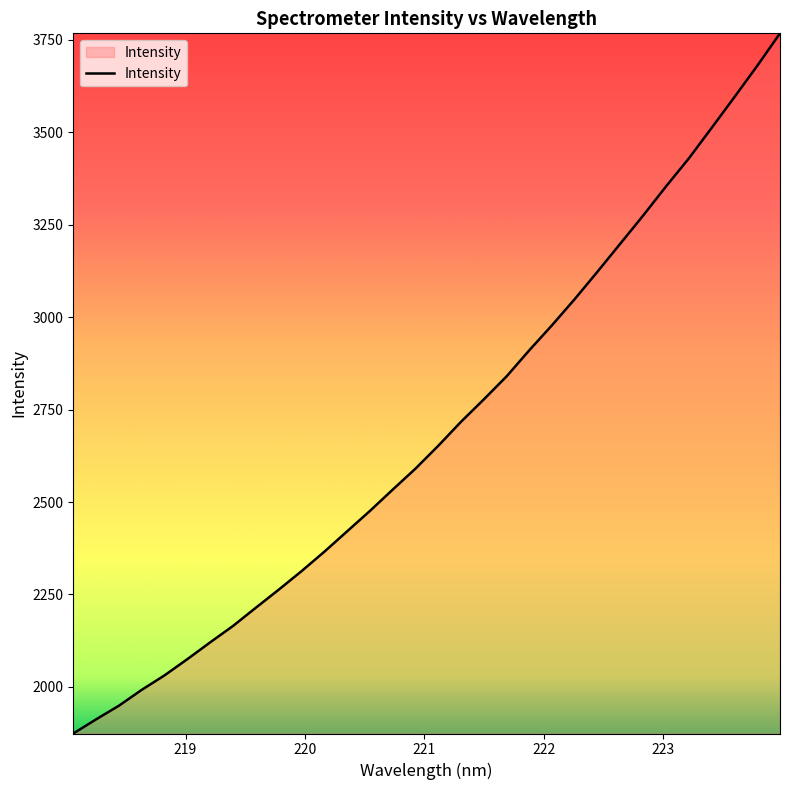

What is the sum of all values?

86161.3